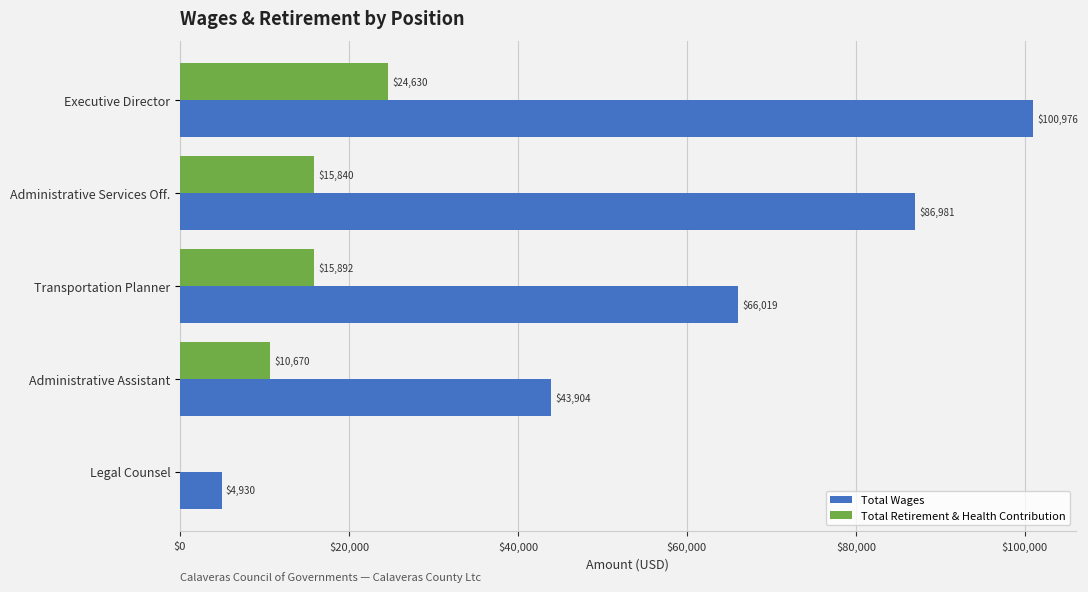

The Total Wages series shows 4930 at Legal Counsel. True or false?

True